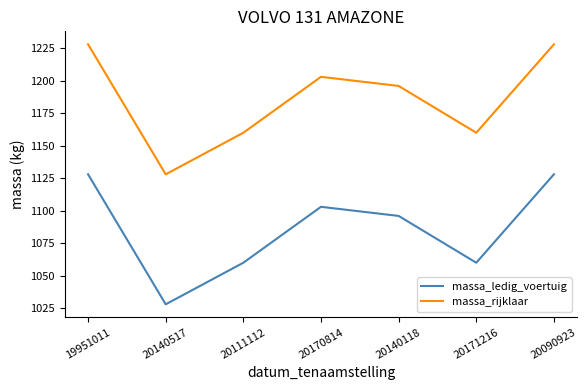

What position from the right is 19951011?

7